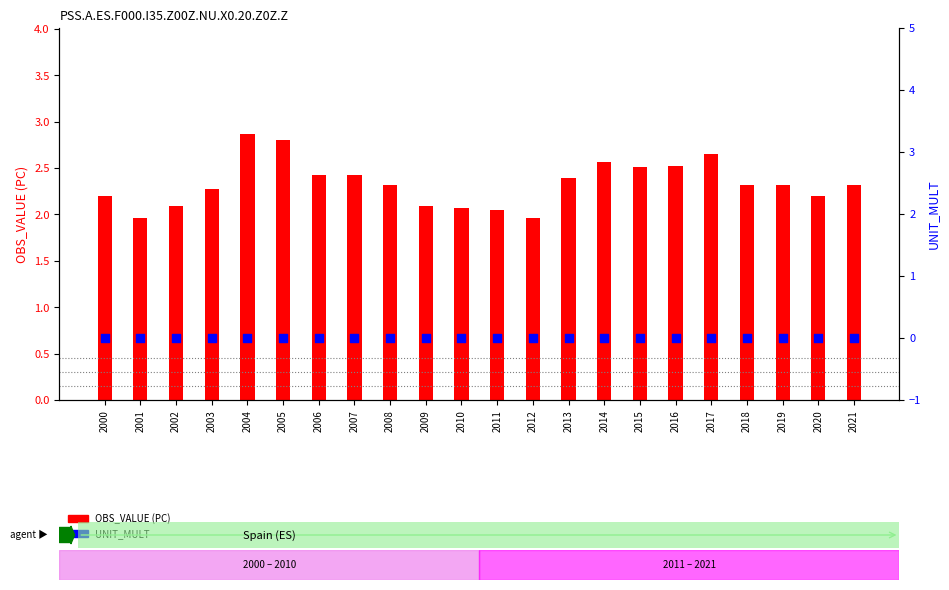

At which category is the sum across all series the highest?

2004